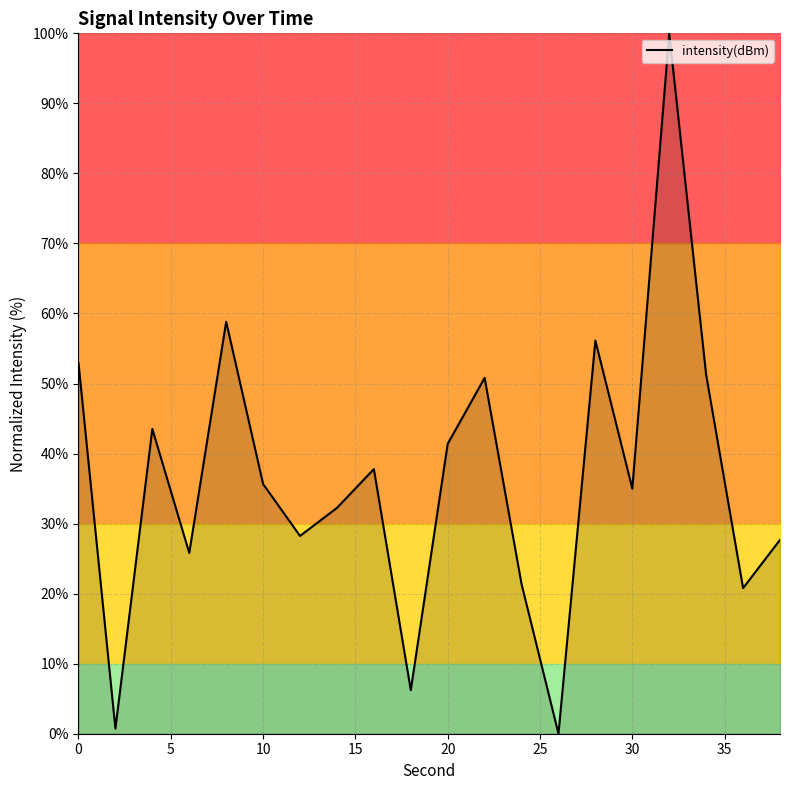

Count the number of categories in the chart.

20